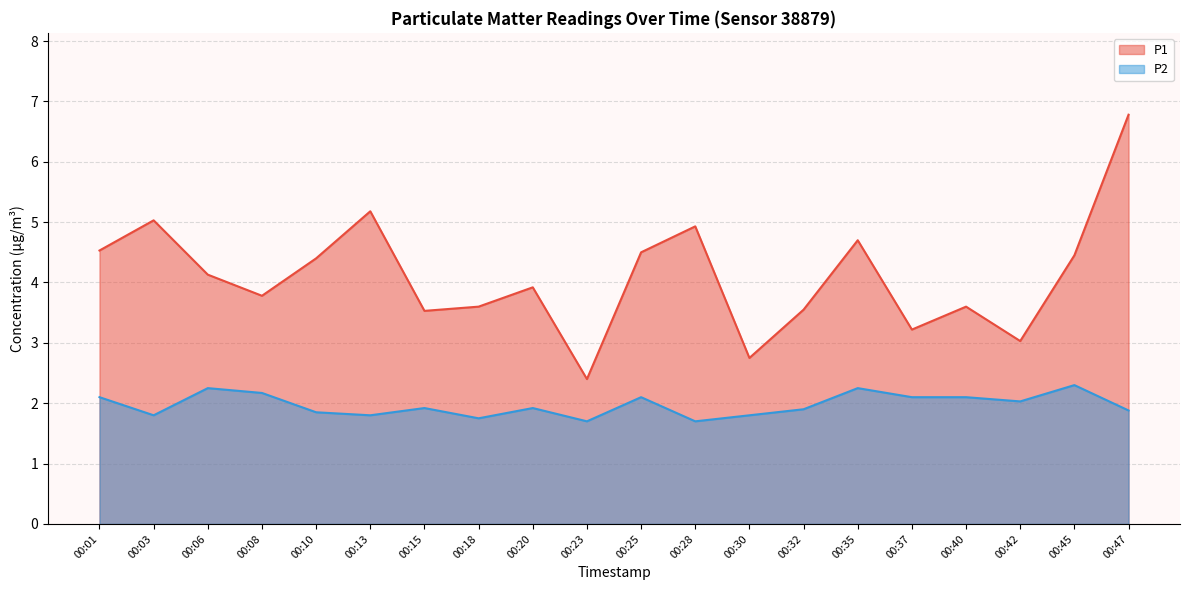

What is the spread (max minus min) of values at 00:32?

1.6